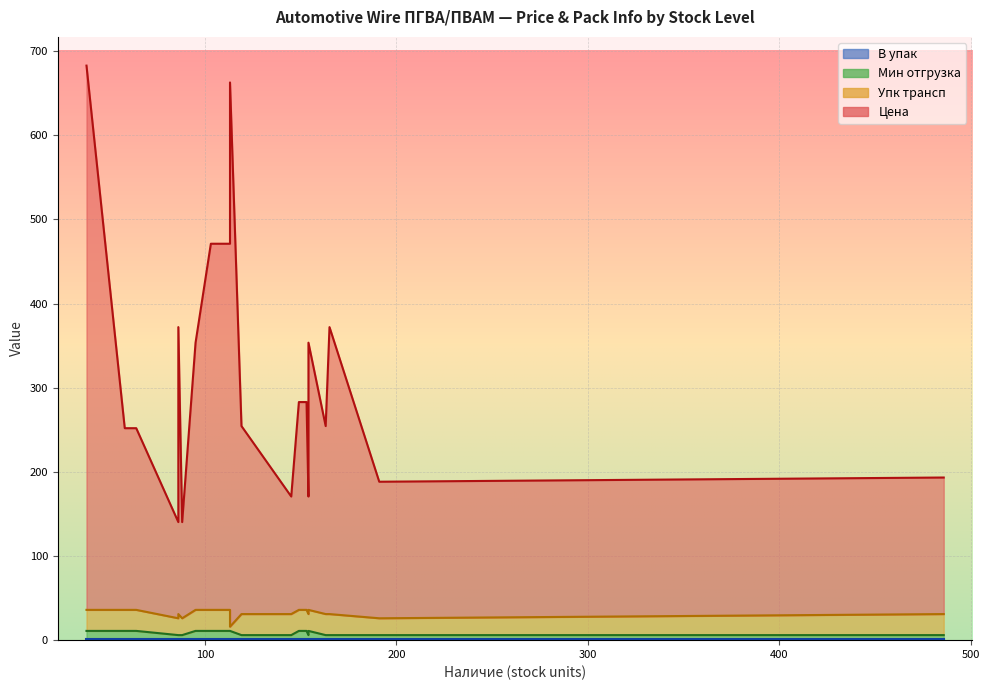

Which has a higher value, 86 or 163?

86